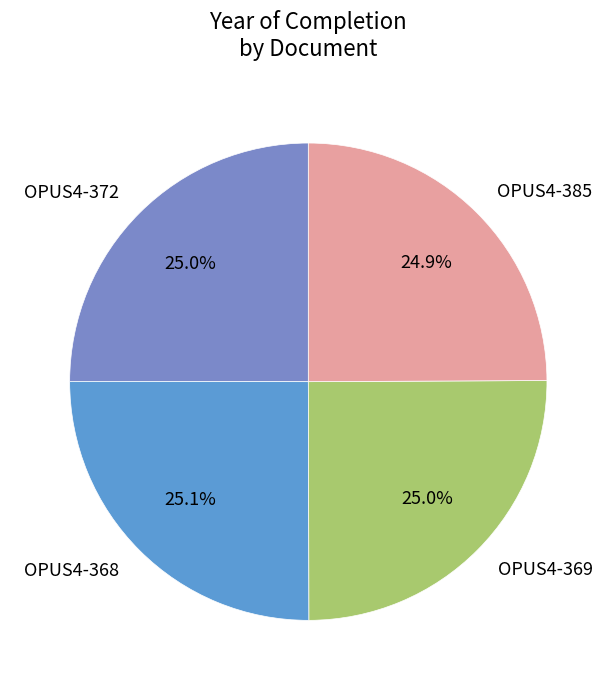

Approximately how many times larger is the value at OPUS4-368 compared to OPUS4-385?

1.0